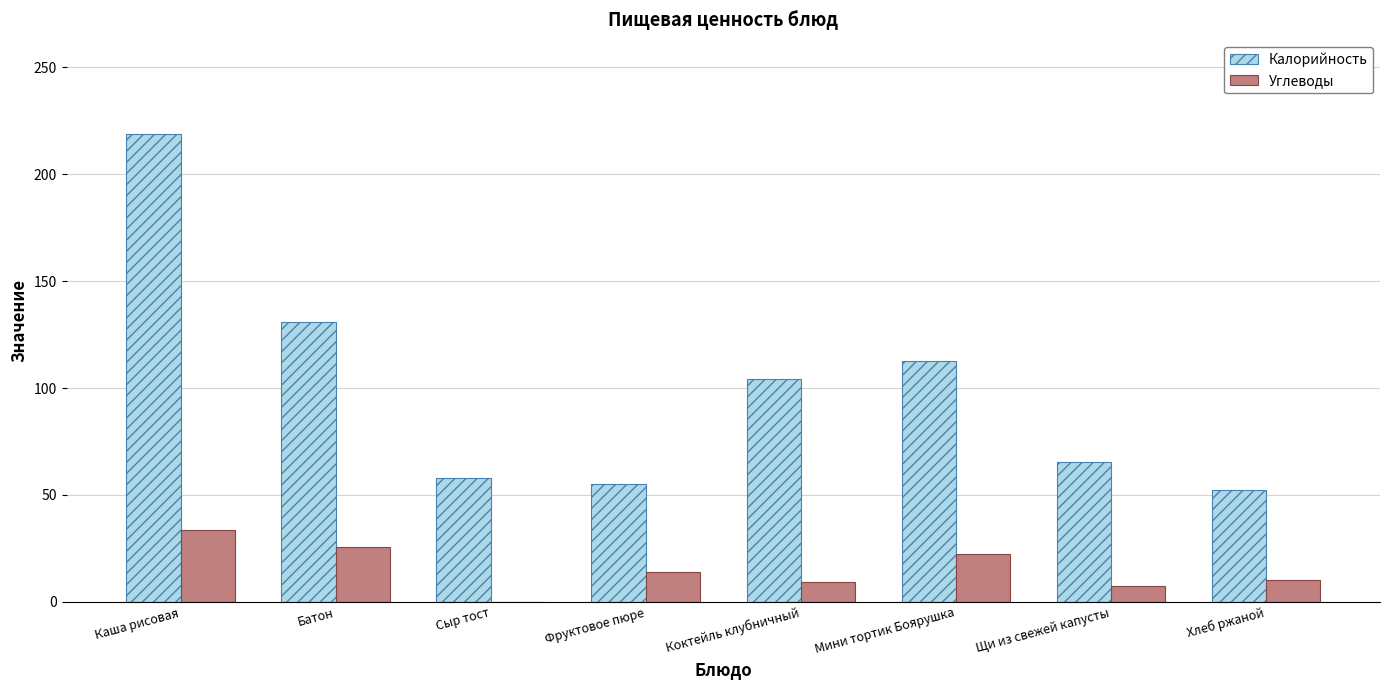

How many data points does each series have?

8